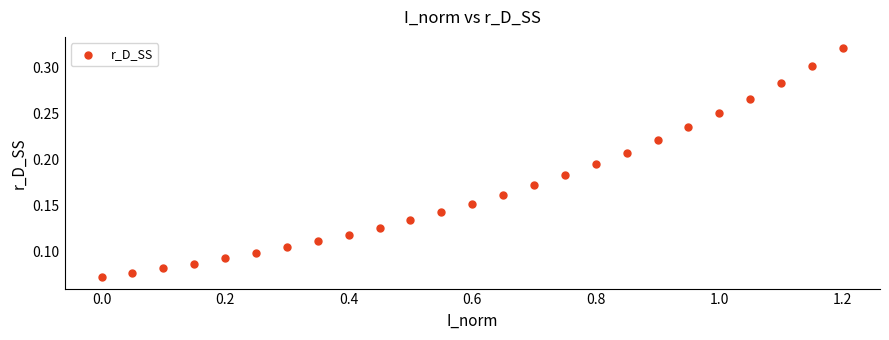

What is the range of X values (max minus min)?

1.2